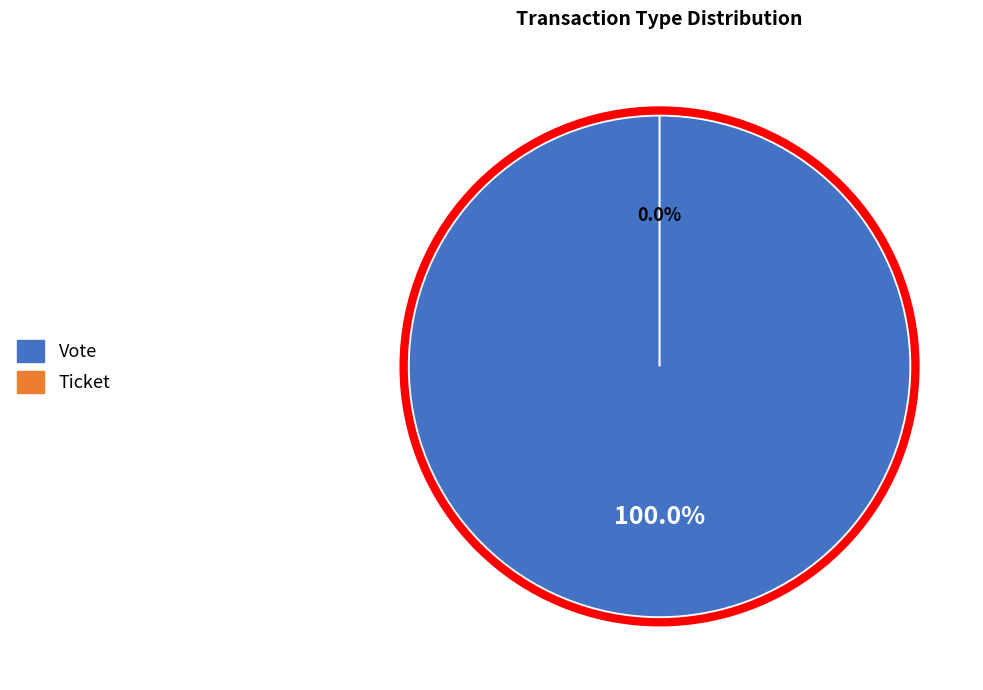

What is the smallest slice in the pie chart?

Ticket